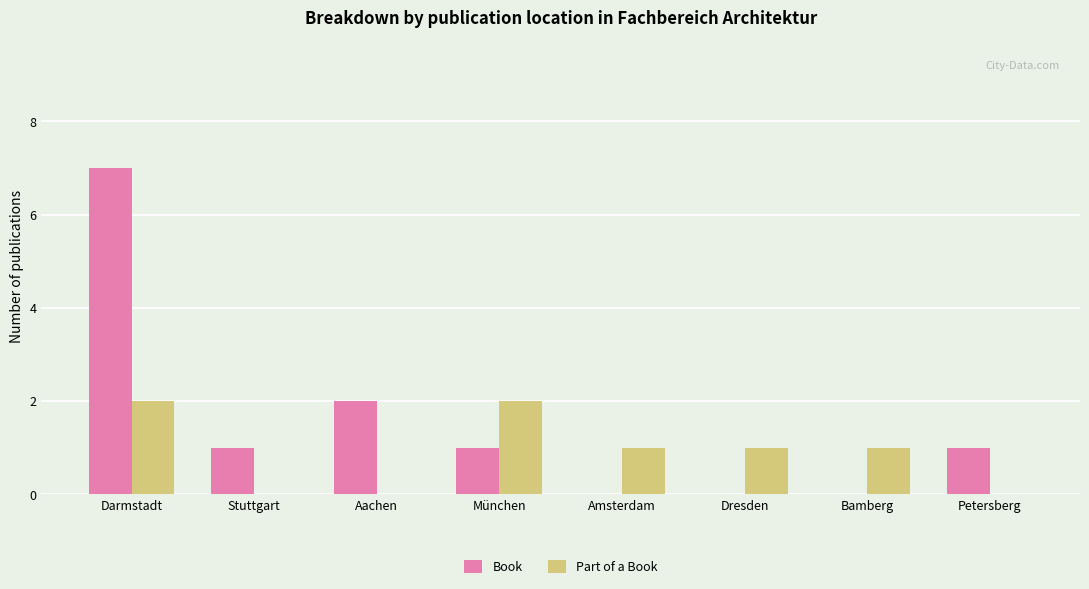

What is the sum of all Book values?

12